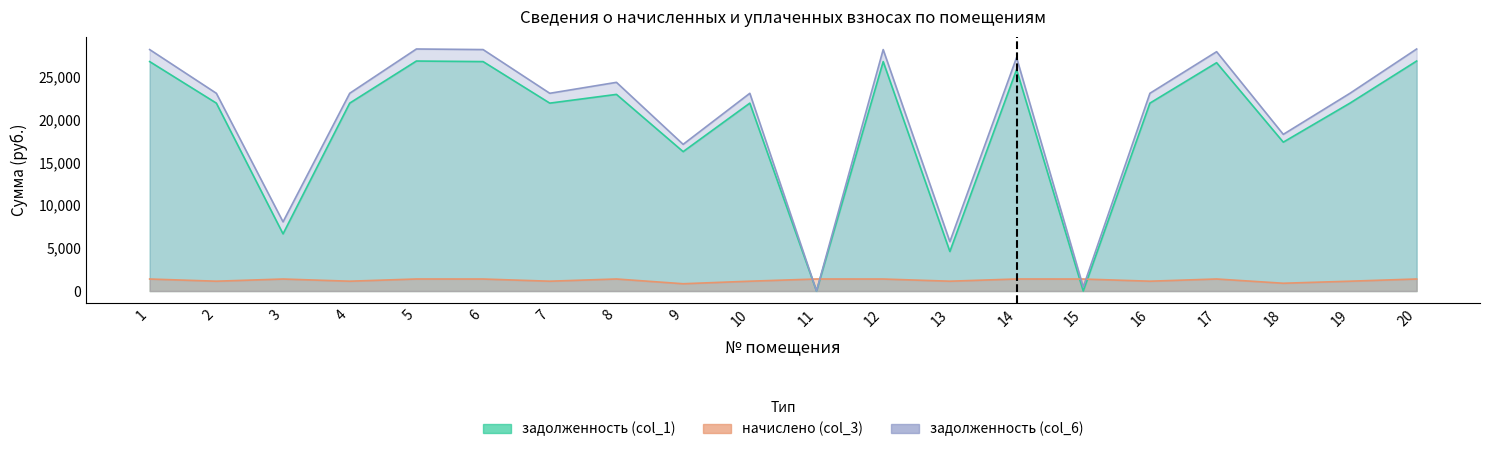

Where is the first local maximum for задолженность (col_1)?

5